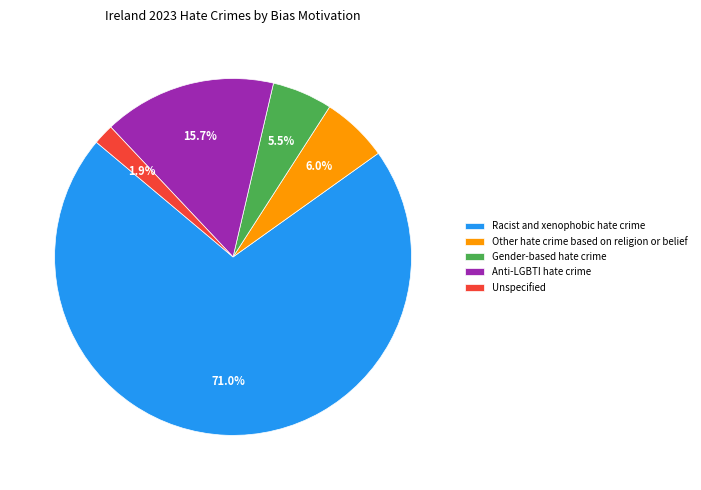

What is the largest slice in the pie chart?

Racist and xenophobic hate crime